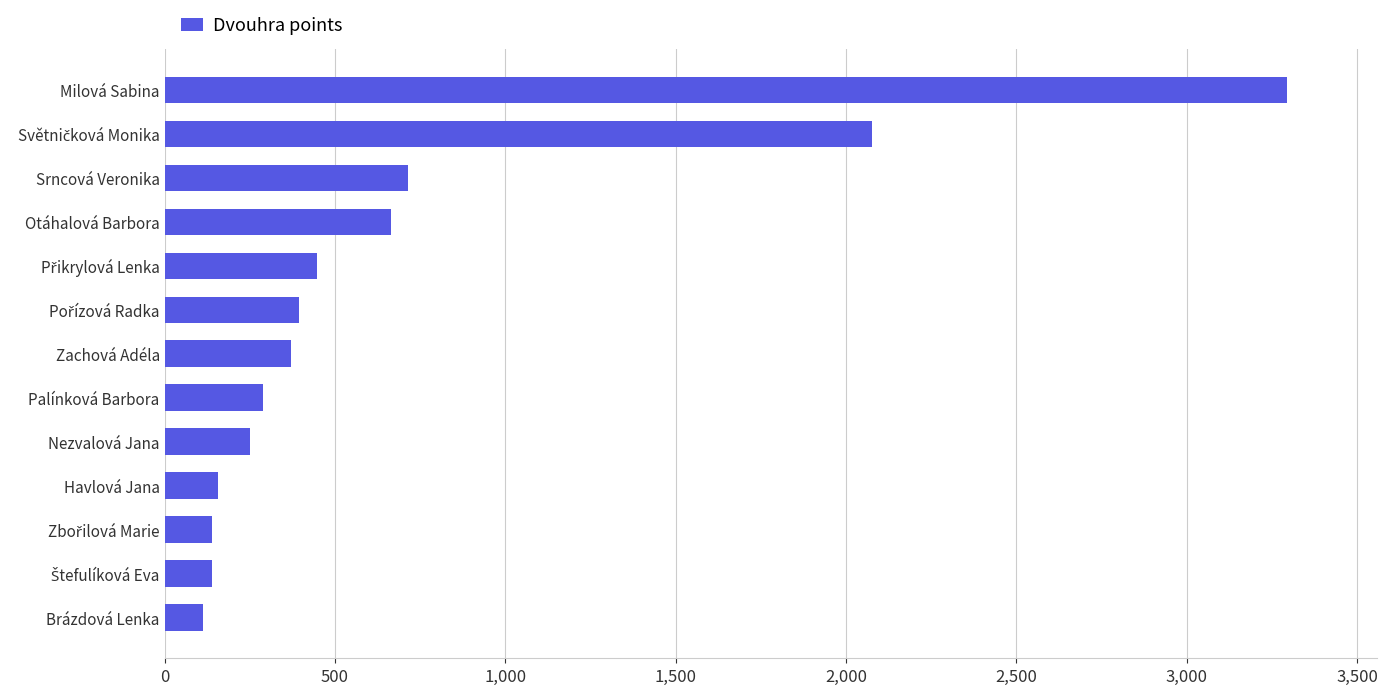

What is the smallest value displayed?

114